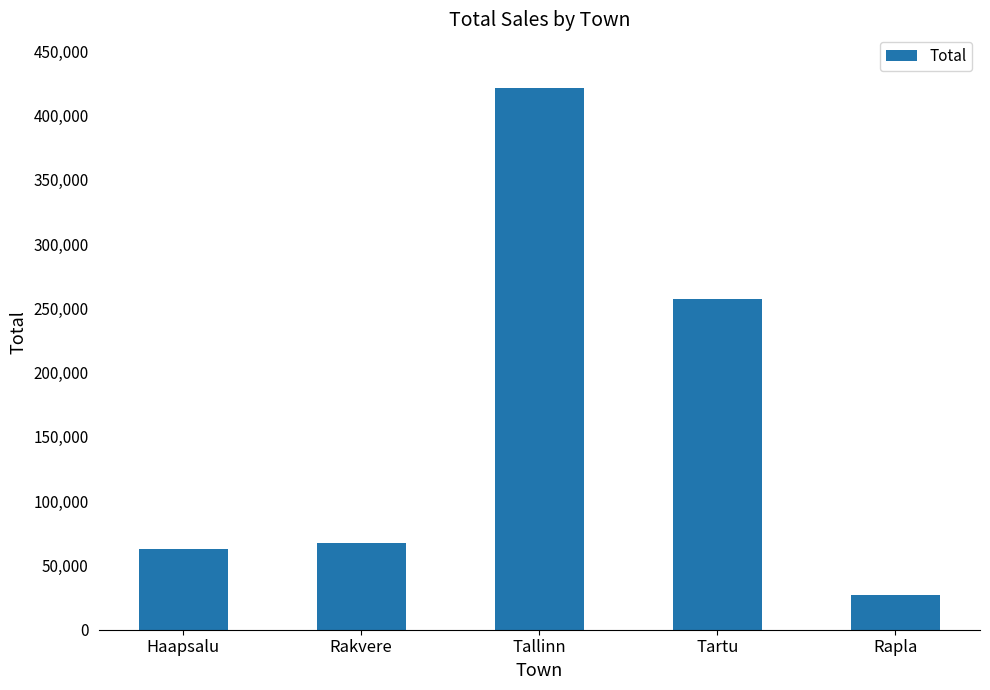

How many values exceed 67702?

3